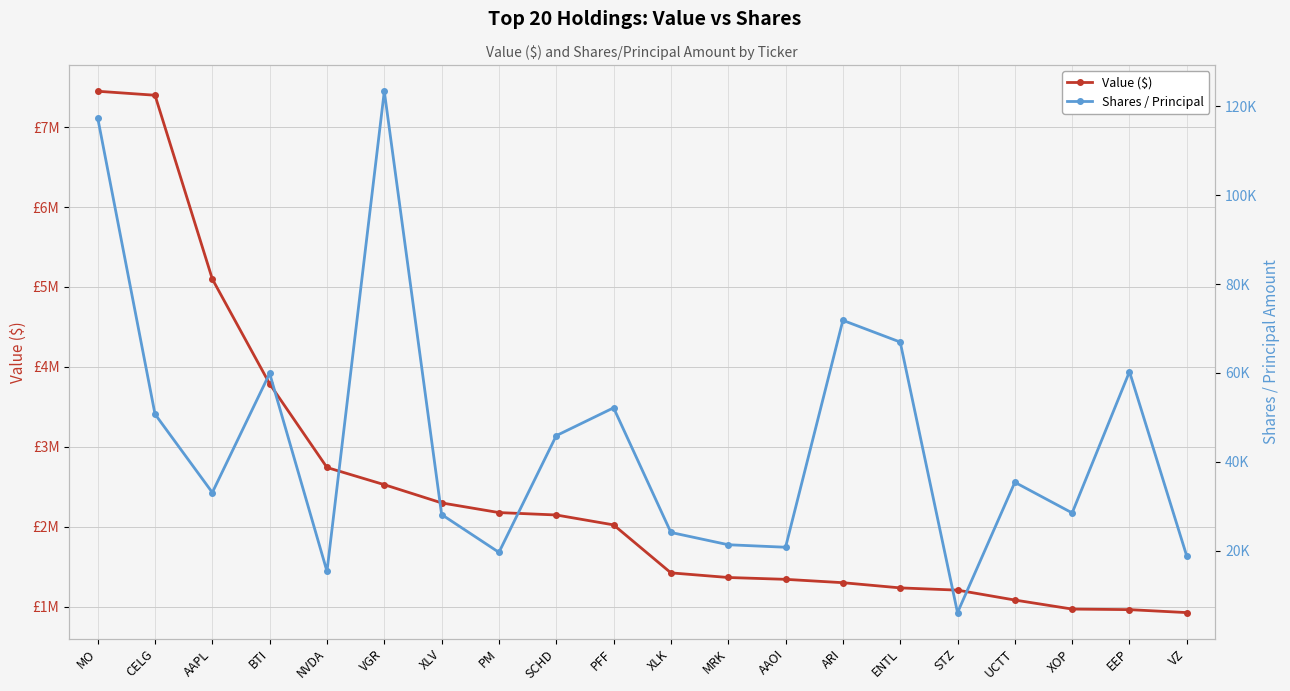

Reading left to right, extract all data points from this chart.

Value ($): 7448000	7398000	5099000	3788000	2742000	2527000	2299000	2178000	2148000	2024000	1424000	1366000	1343000	1301000	1236000	1208000	1084000	971000	964000	927000
Shares / Principal: 117445	50736	33086	59904	15340	123429	28134	19620	45890	52160	24100	21335	20770	71850	66965	6058	35395	28495	60300	18741